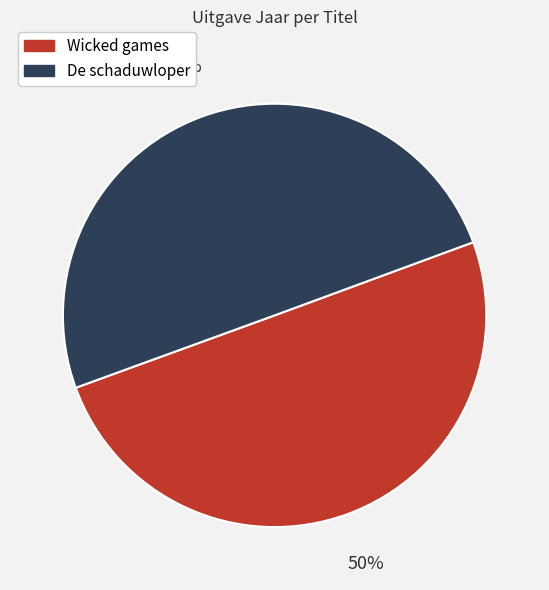

To the nearest percent, what percentage of the pie is De schaduwloper?

50%